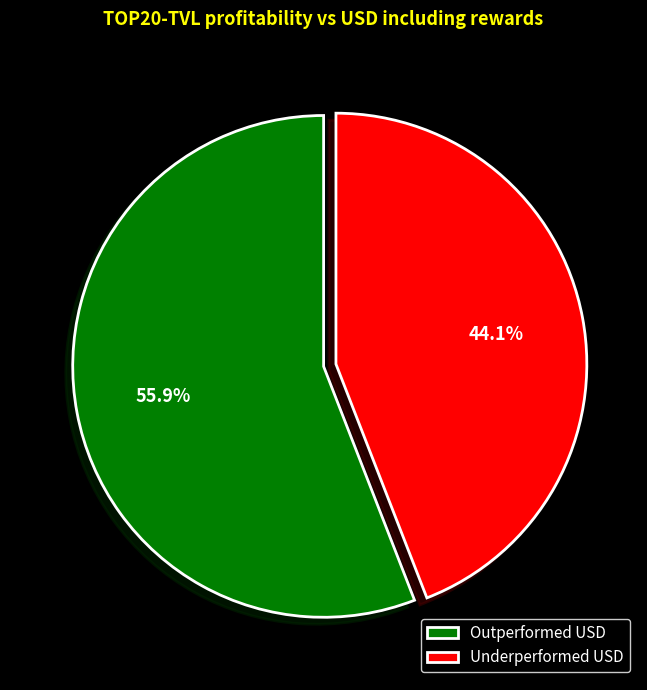

How much of the chart is everything except Underperformed USD?

55.9%